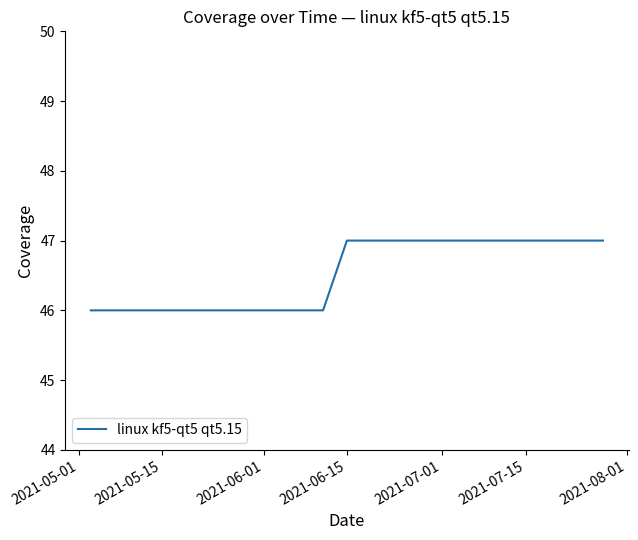

What is the difference between the maximum and second lowest values?

1